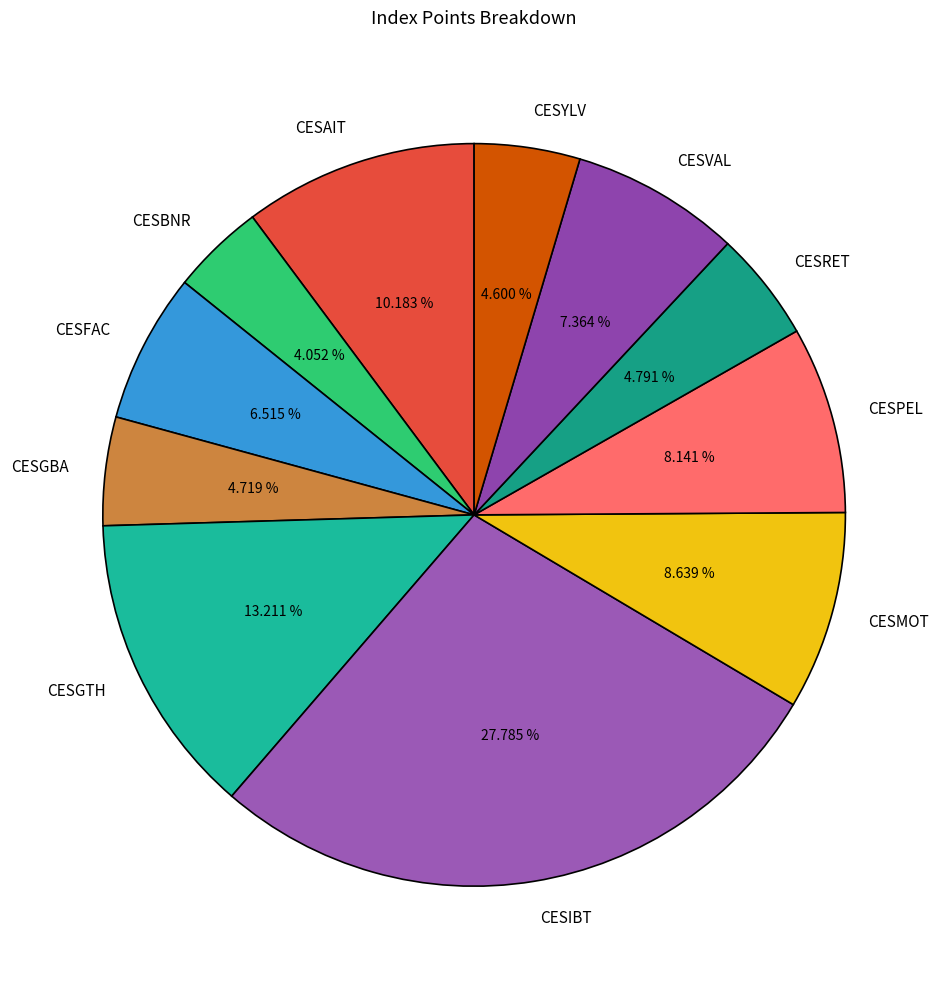

What percentage is NOT represented by CESGTH?

86.8%